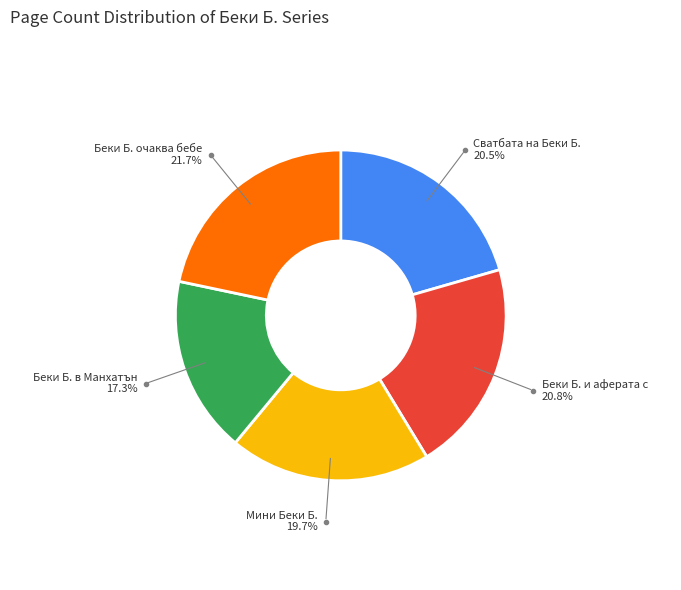

Does any single category account for the majority?

No